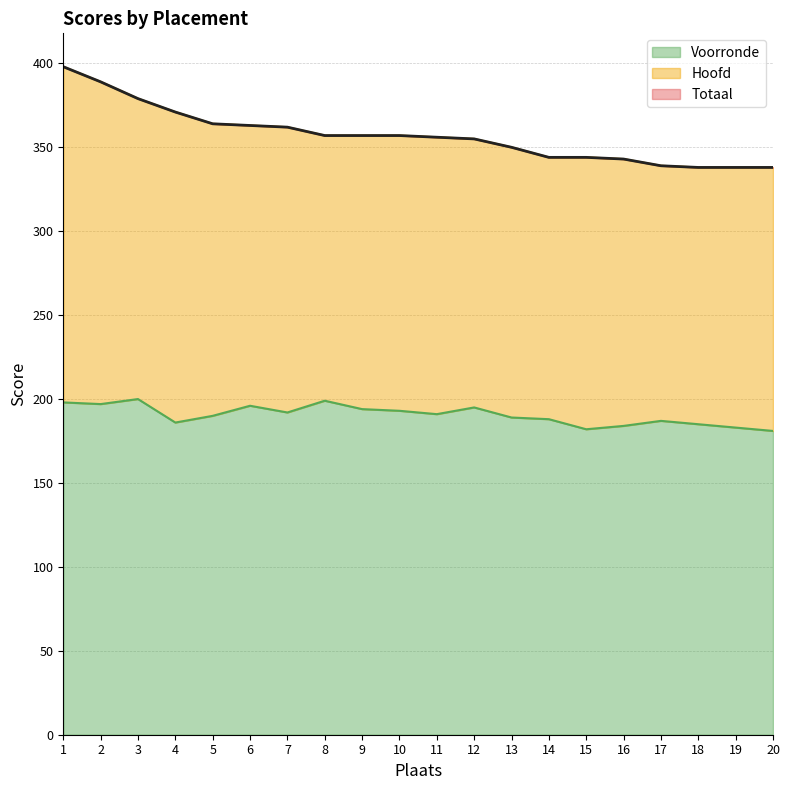

Reading right to left, what are all the values shown in this chart?

Totaal: 338	338	338	339	343	344	344	350	355	356	357	357	357	362	363	364	371	379	389	398
Voorronde: 181	183	185	187	184	182	188	189	195	191	193	194	199	192	196	190	186	200	197	198